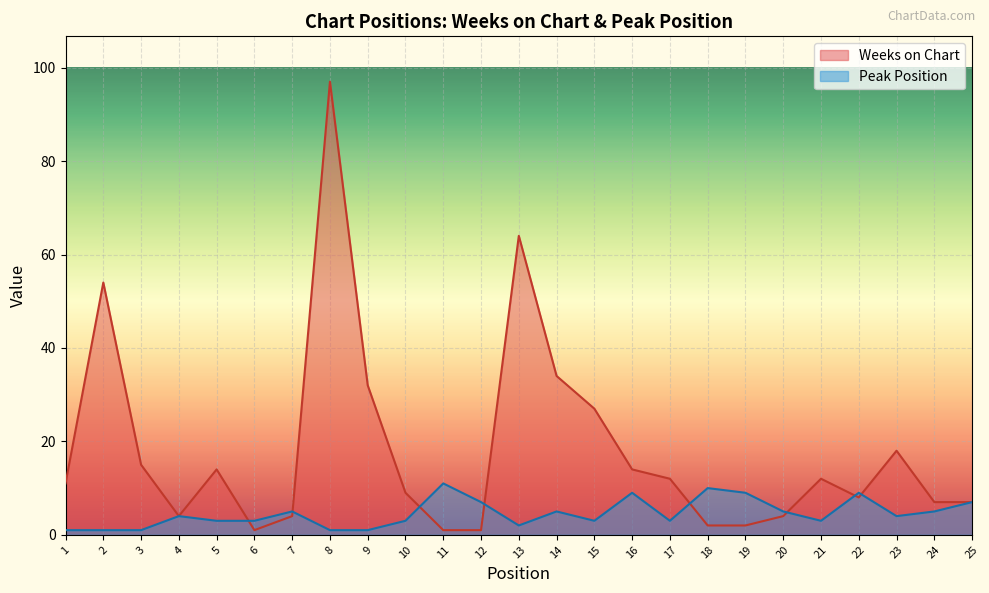

True or false: Weeks on Chart and Peak Position intersect in this chart.

True